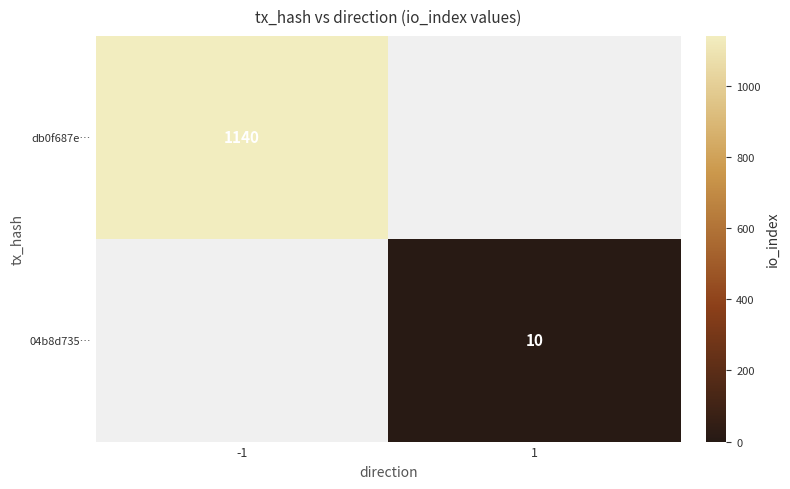

True or false: db0f687e… has a value of 442 at -1.

False